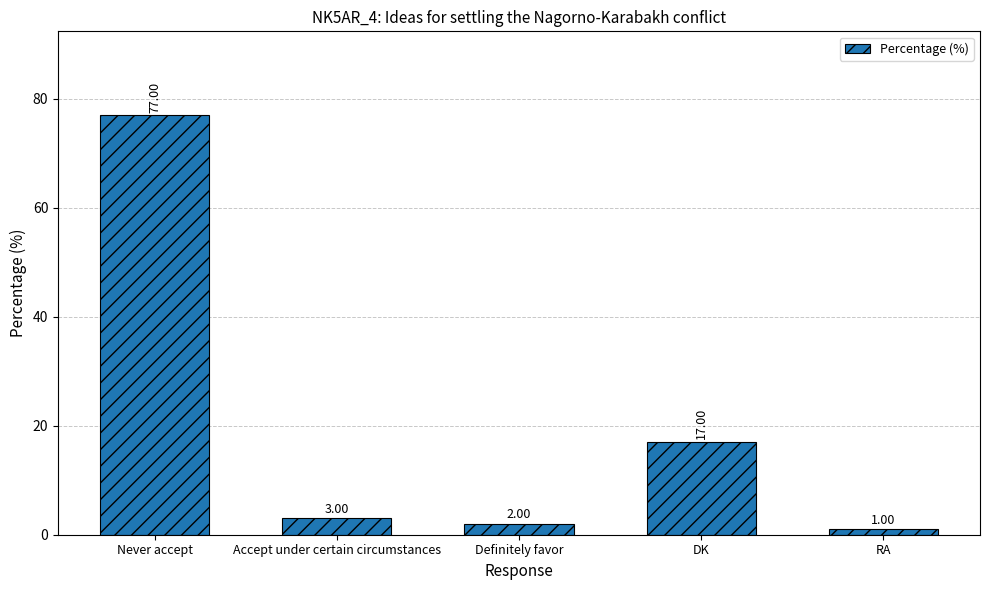

What is the label of the 5th bar from the right?

Never accept